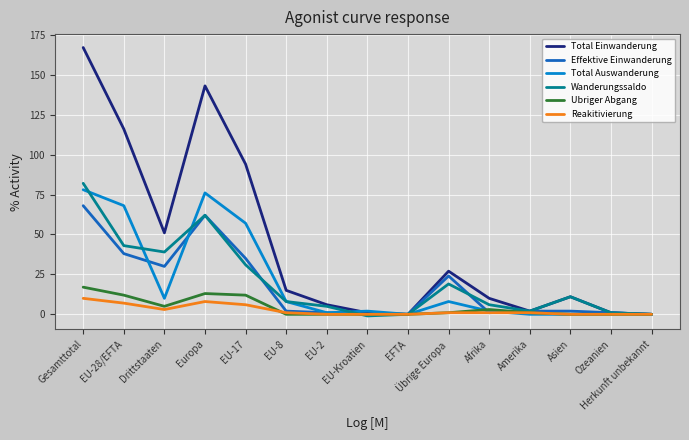

What is the spread (max minus min) of values at EU-28/EFTA?

109